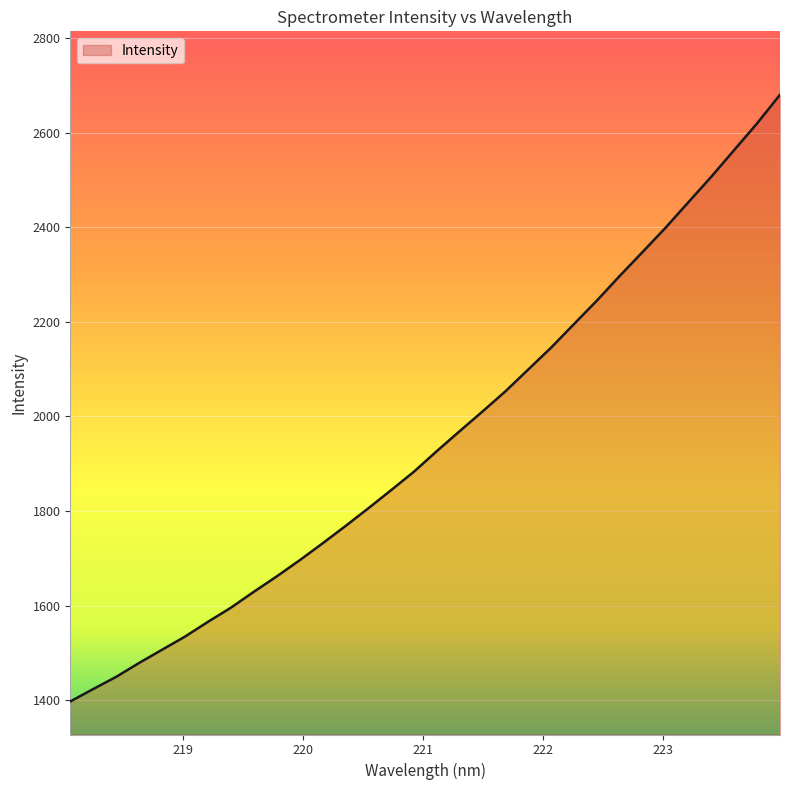

What is the difference between the maximum and minimum values?

1282.4